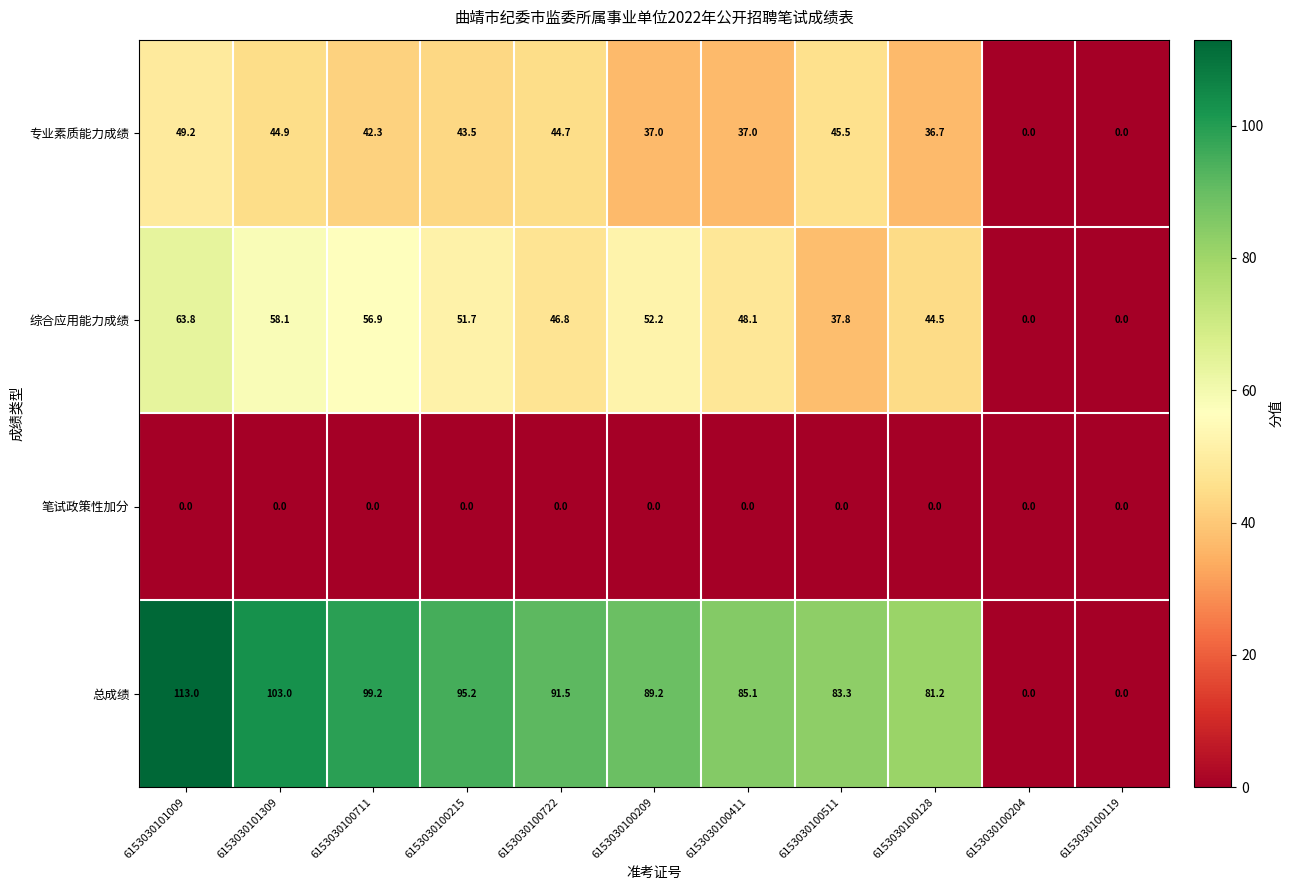

What is the sum of the 综合应用能力成绩 values at 6153030100204 and 6153030101309?

58.1